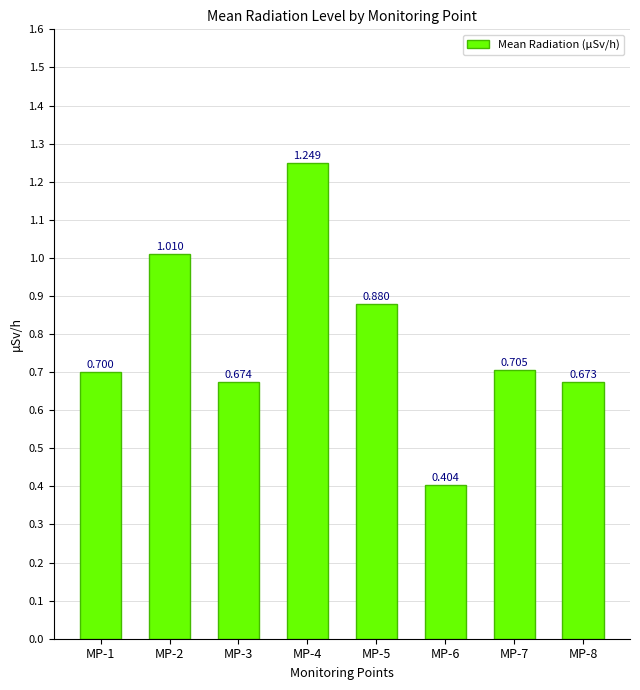

What is the difference between the maximum and minimum values?

0.8